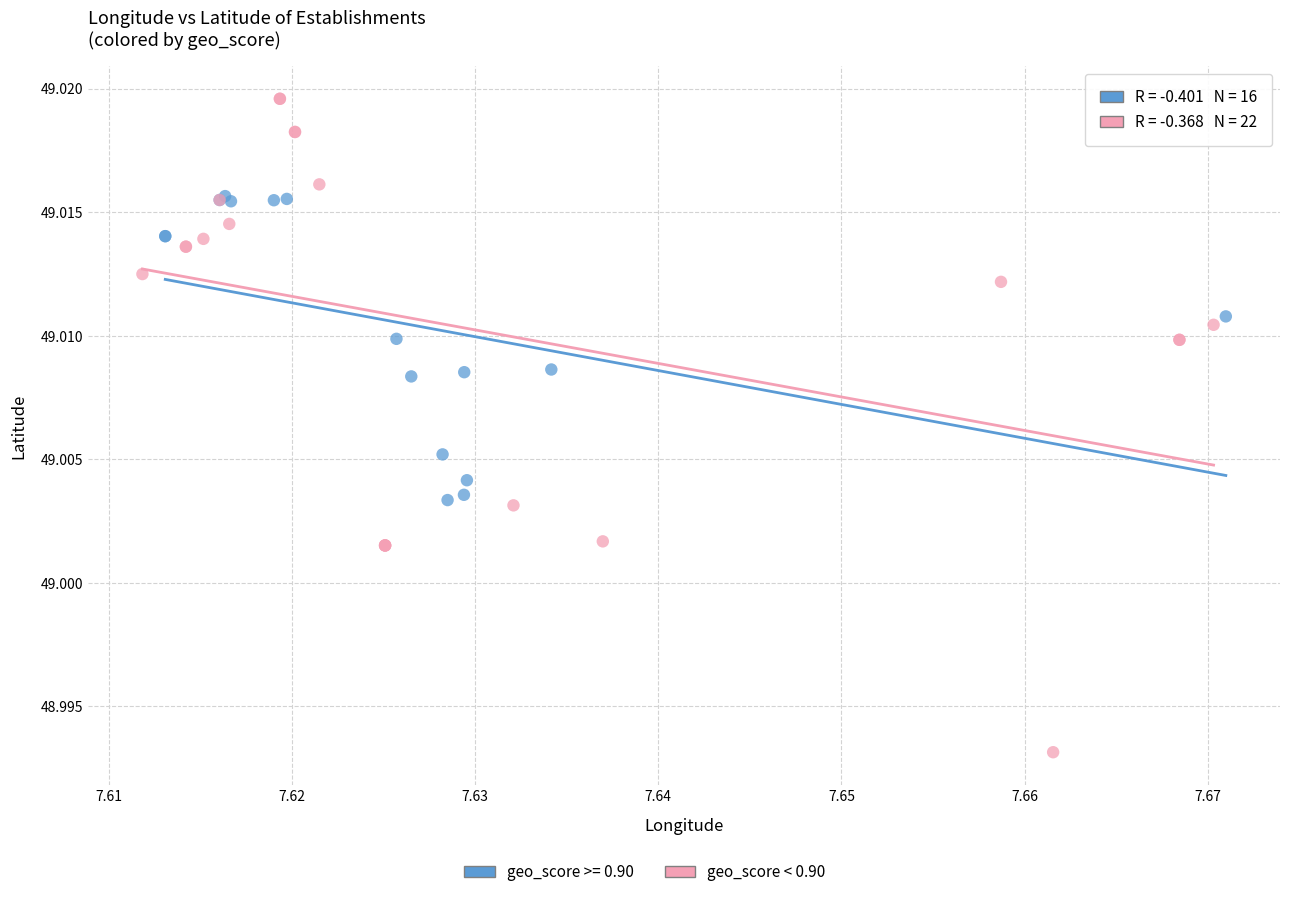

Which series contains the lowest Y value?

geo_score < 0.90